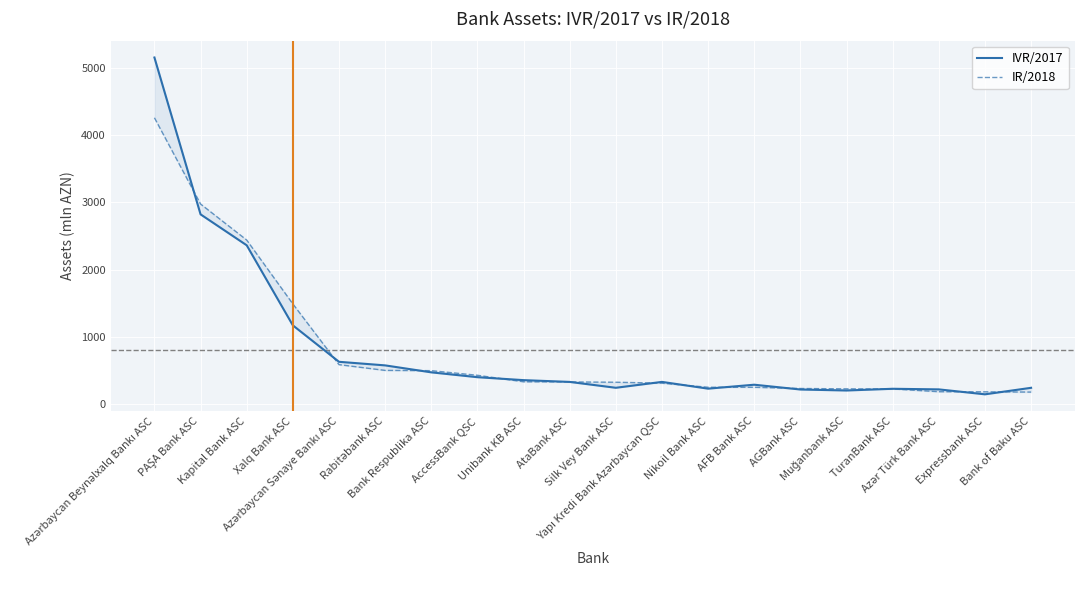

After their last crossing, which series has the higher values: IVR/2017 or IR/2018?

IVR/2017